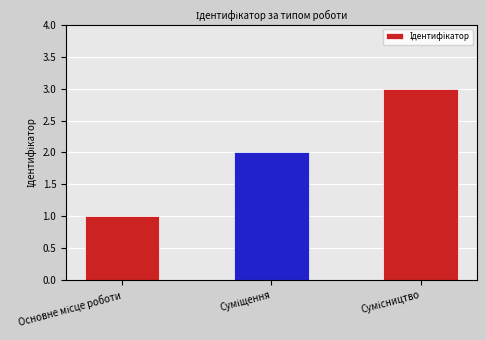

What is the sum of all values?

6